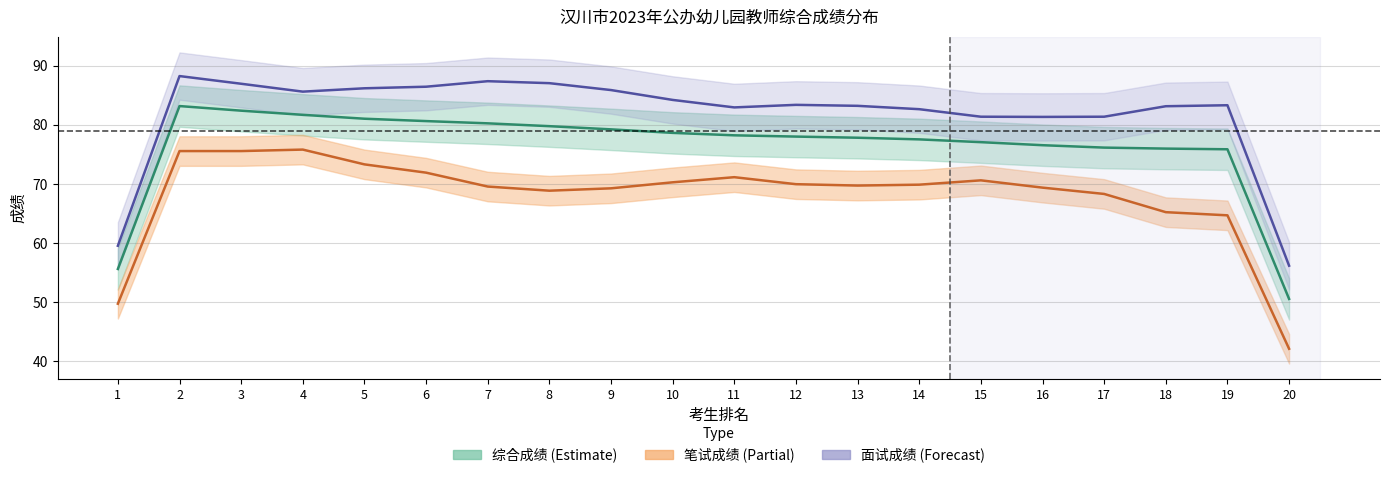

True or false: 面试成绩 and 笔试成绩 cross at least once.

False